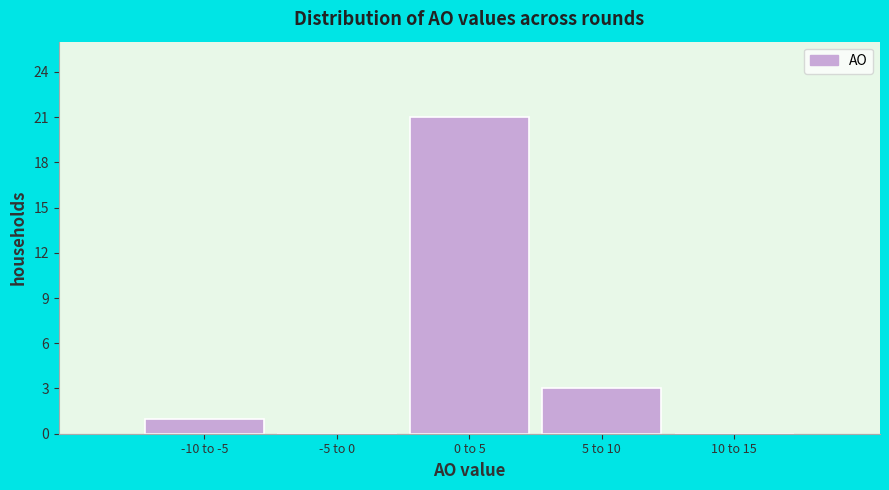

Reading right to left, what are all the values shown in this chart?

10 to 15=0	5 to 10=3	0 to 5=21	-5 to 0=0	-10 to -5=1